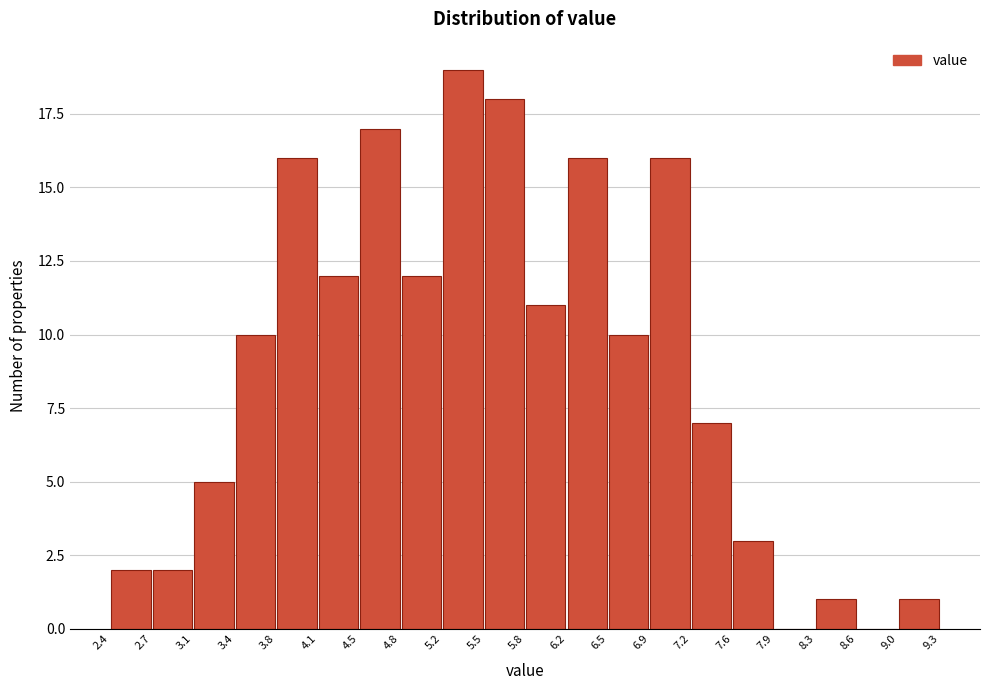

Reading left to right, transcribe this chart: for each bar, give the range it covers on the x-axis and its height. The values are not printed on the chart, so give them approximately, as read against the axis.

2.4 to 2.7: 2
2.7 to 3.1: 2
3.1 to 3.4: 5
3.4 to 3.8: 10
3.8 to 4.1: 16
4.1 to 4.5: 12
4.5 to 4.8: 17
4.8 to 5.2: 12
5.2 to 5.5: 19
5.5 to 5.8: 18
5.8 to 6.2: 11
6.2 to 6.5: 16
6.5 to 6.9: 10
6.9 to 7.2: 16
7.2 to 7.6: 7
7.6 to 7.9: 3
7.9 to 8.3: 0
8.3 to 8.6: 1
8.6 to 9.0: 0
9.0 to 9.3: 1